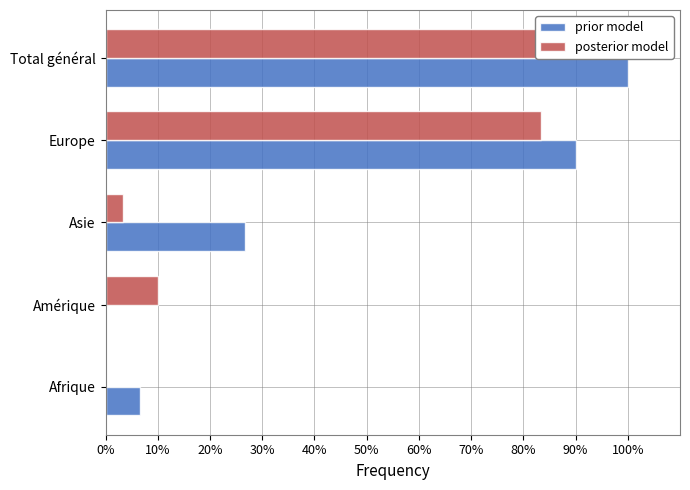

What is the difference between the highest and lowest values at Amérique?

10.0